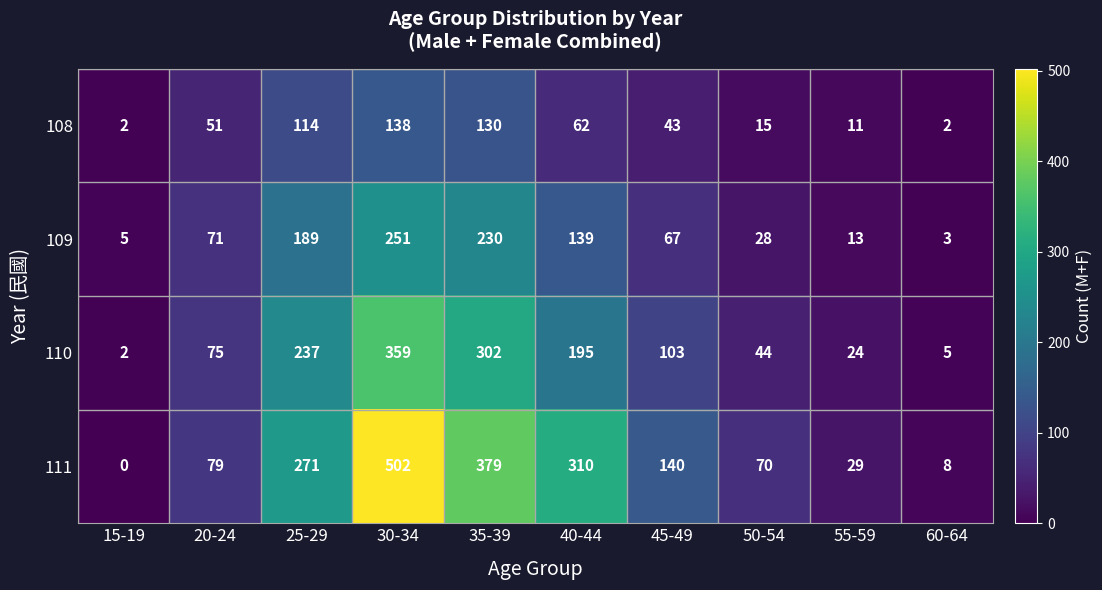

Is it true that 111 equals 17 at 55-59?

False